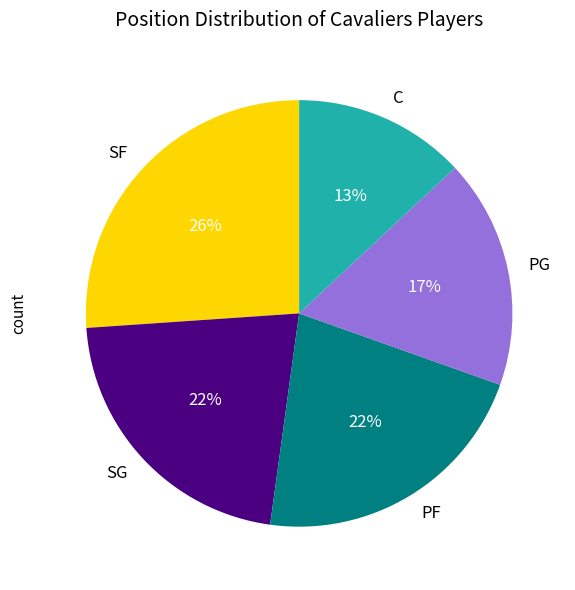

To the nearest percent, what portion does C represent?

13%